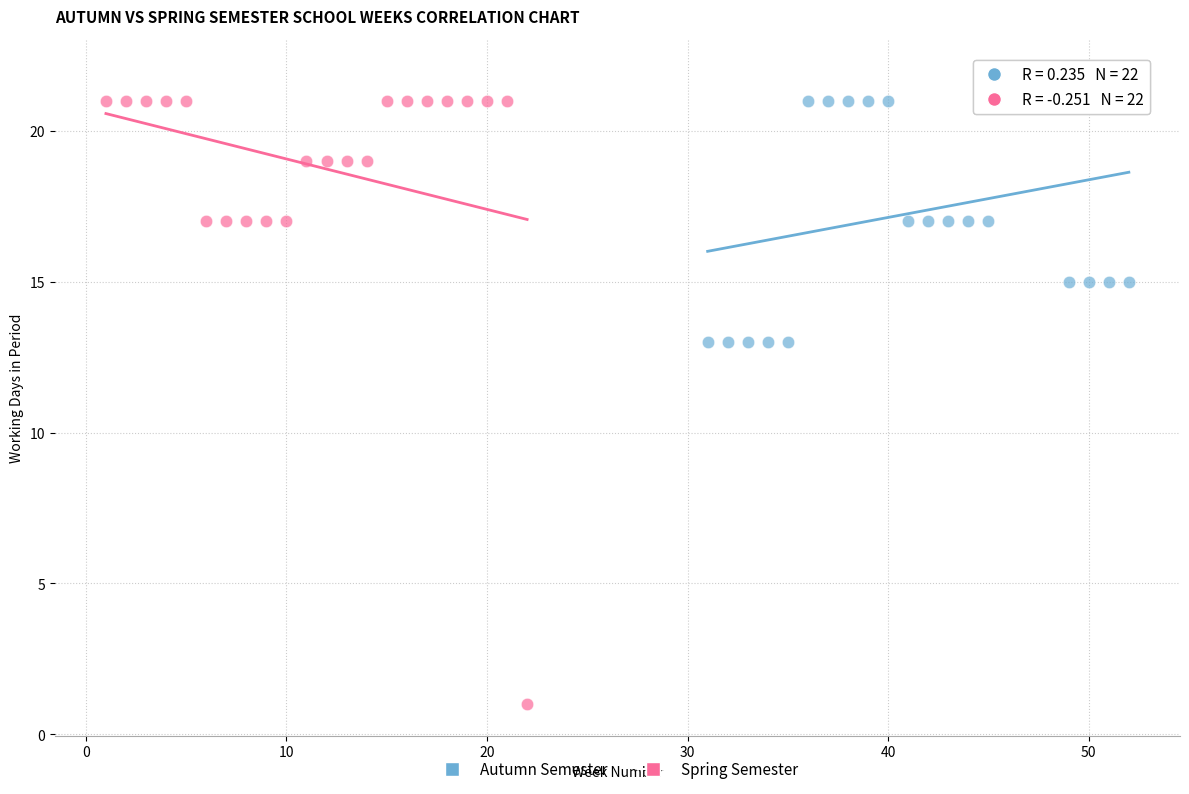

Which series has the widest spread of Y values?

Spring Semester